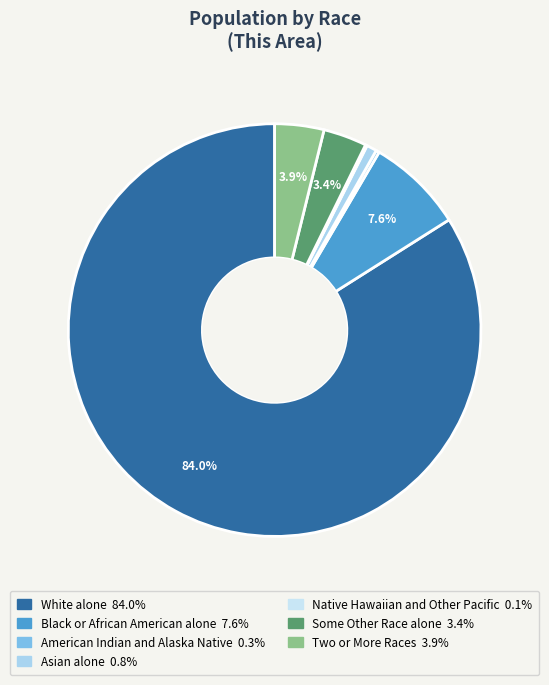

What percentage is the Two or More Races slice, to the nearest percent?

4%